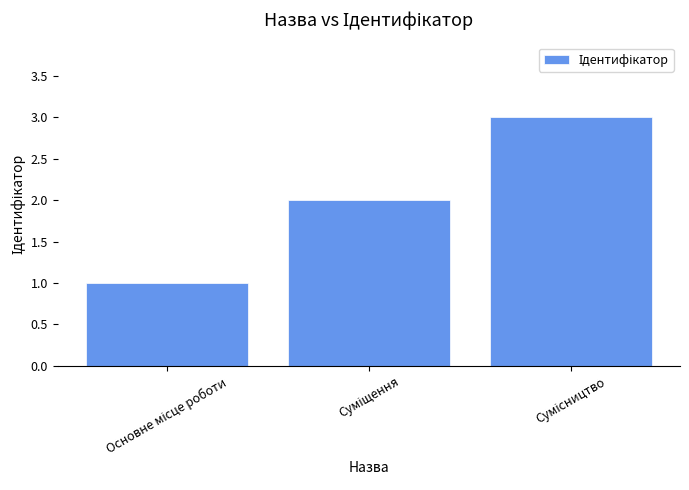

What is the average value?

2